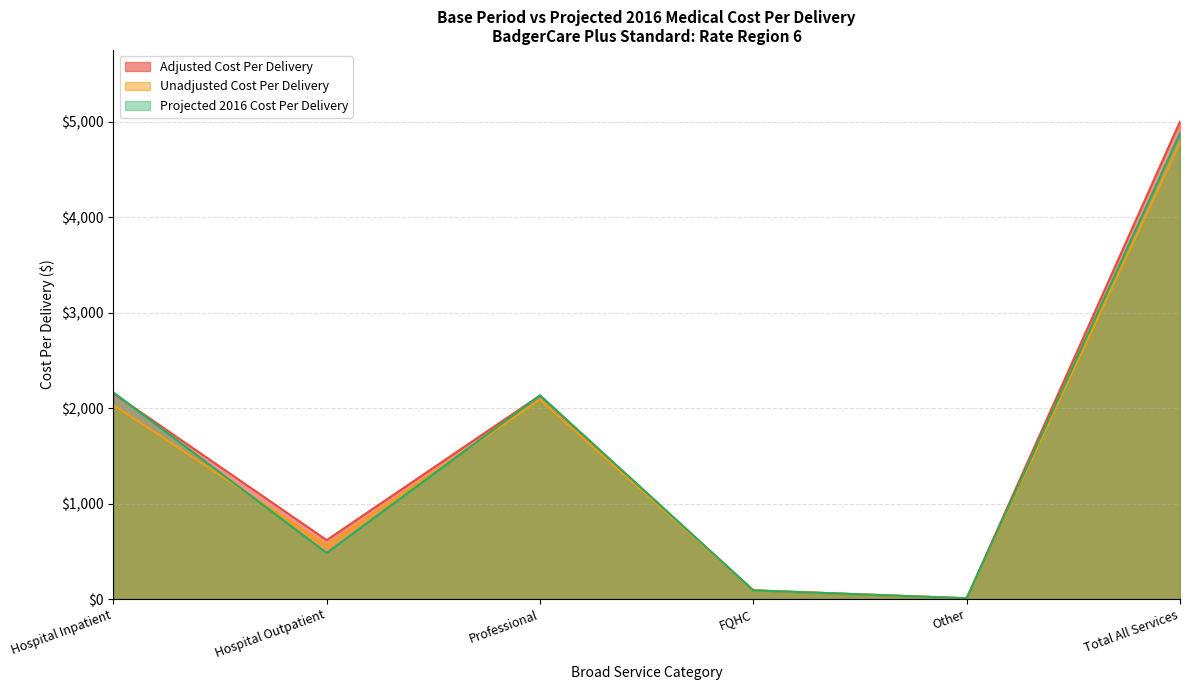

Which category has the highest value in the Adjusted Cost Per Delivery series?

Total All Services